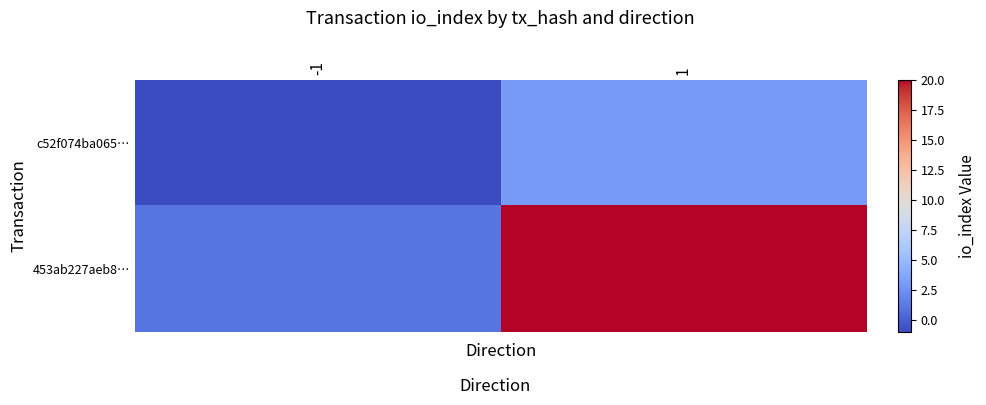

Reading right to left, transcribe all the data shown in this chart.

c52f074ba065…: 1=3	-1=-1
453ab227aeb8…: 1=20	-1=1